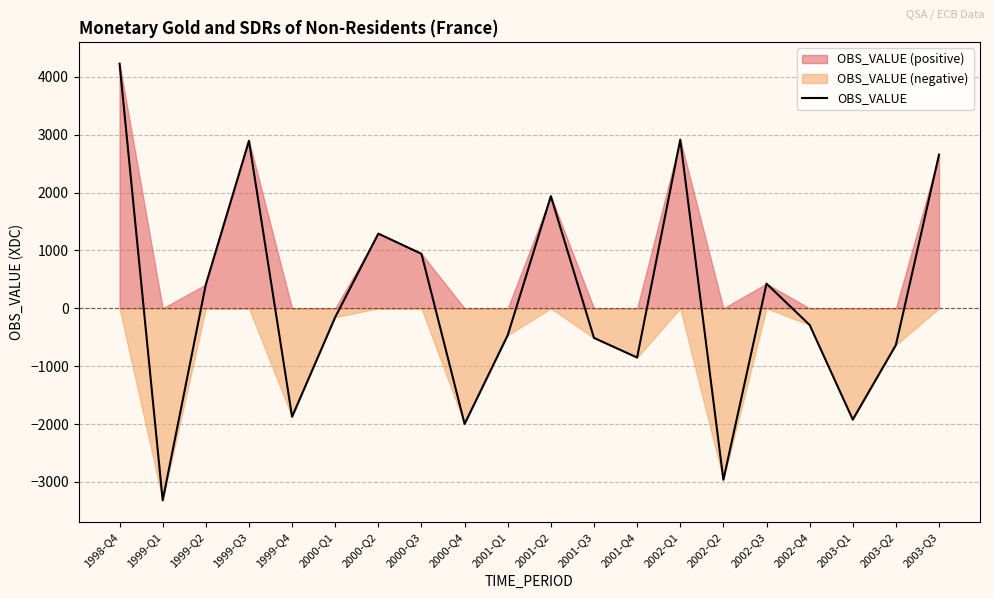

The value at 2002-Q3 is 426. True or false?

True